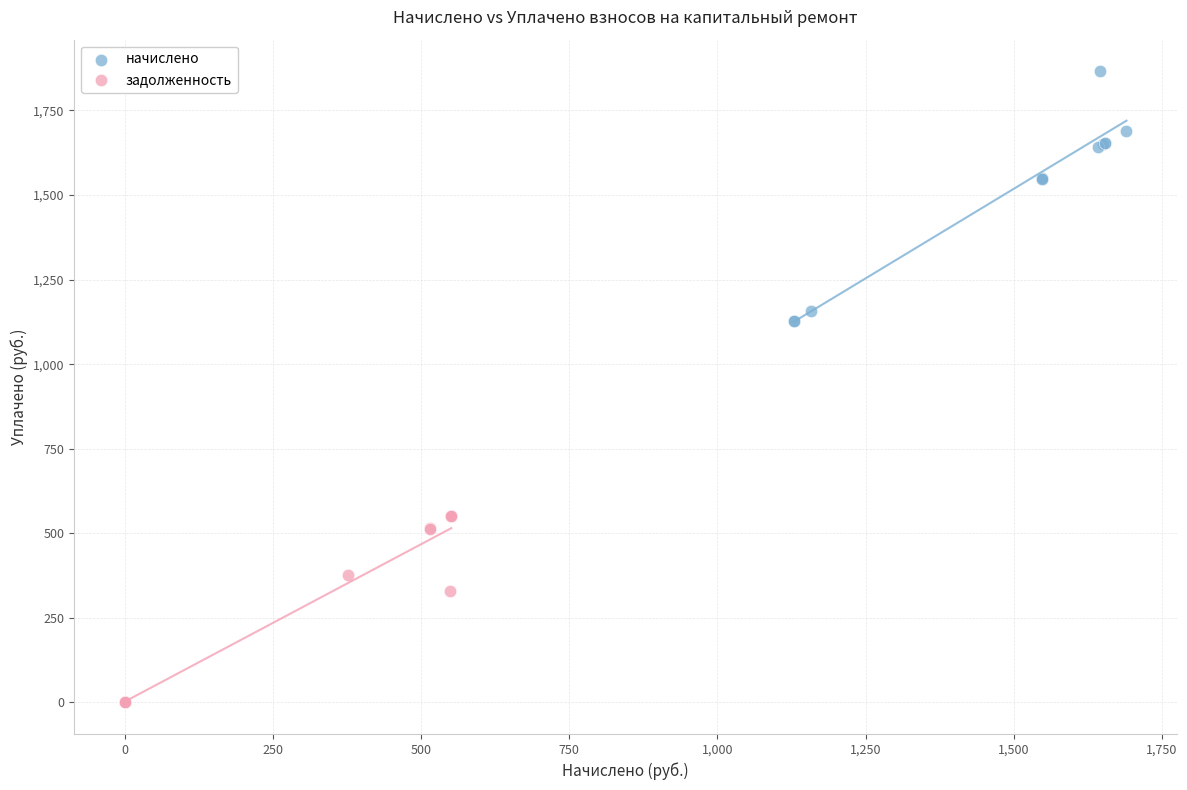

Which series reaches the maximum Y coordinate?

начислено